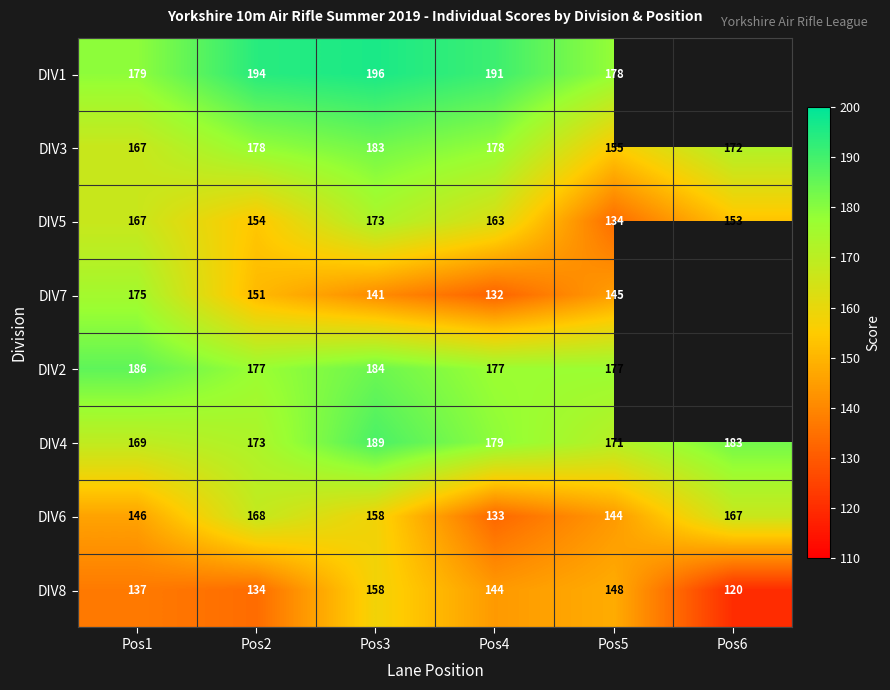

How many data points in DIV3 are less than 178?

3